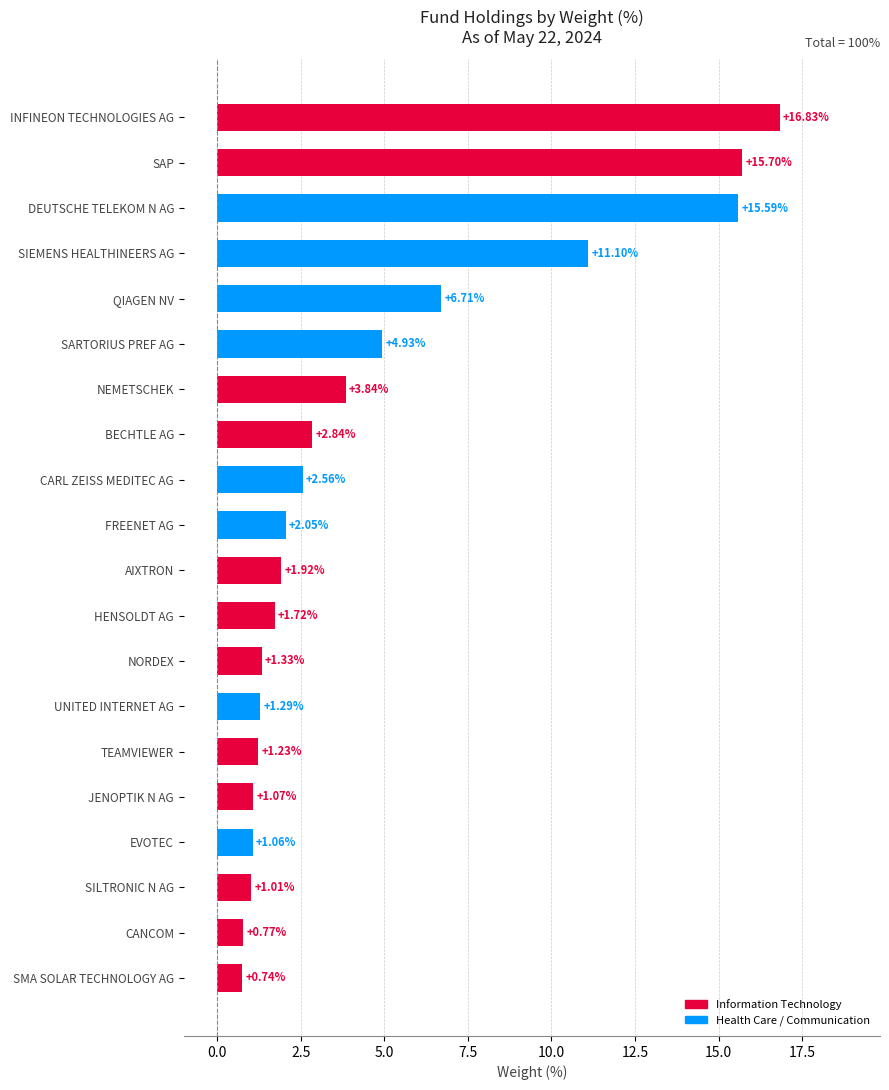

Between SMA SOLAR TECHNOLOGY AG and UNITED INTERNET AG, which is larger?

UNITED INTERNET AG